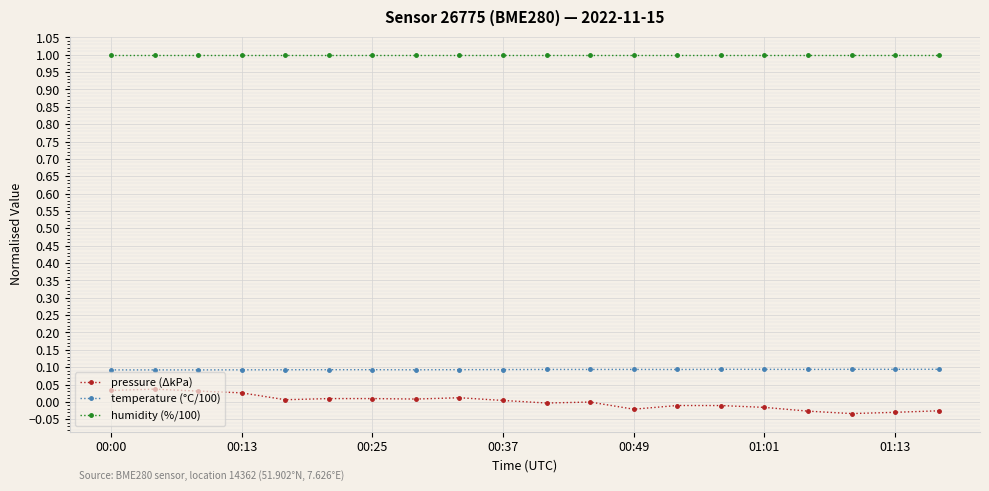

Which series has the largest total across all categories?

humidity (%/100)